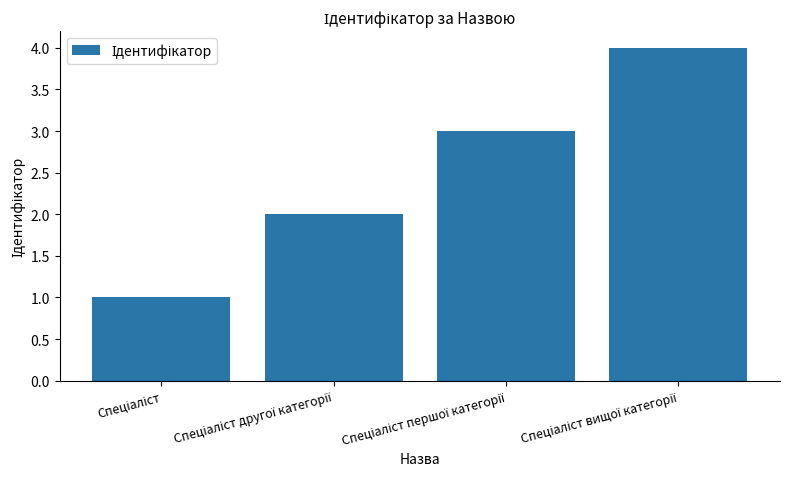

Reading left to right, list all the values displayed in this chart.

1	2	3	4